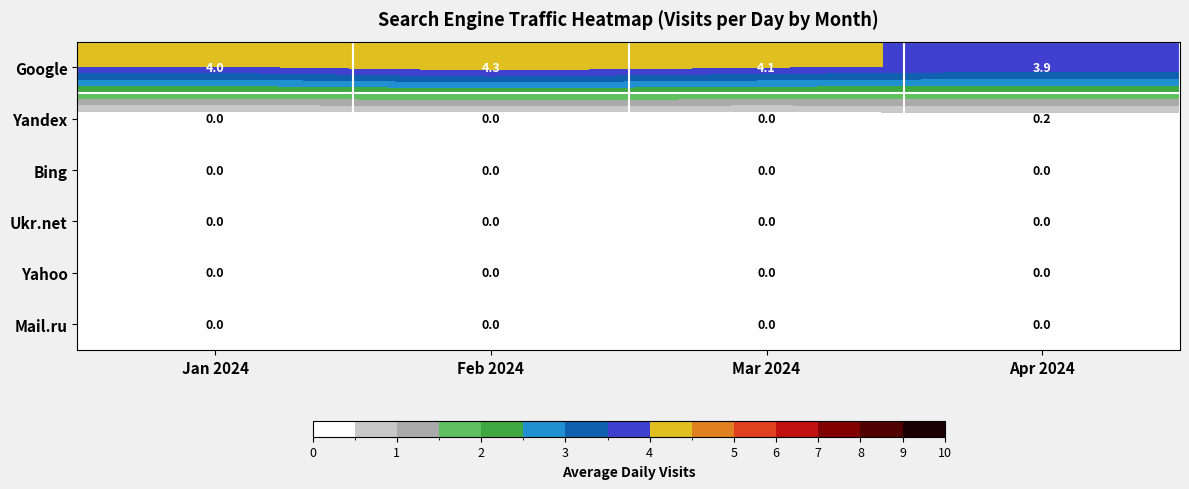

Count the number of categories in the chart.

4